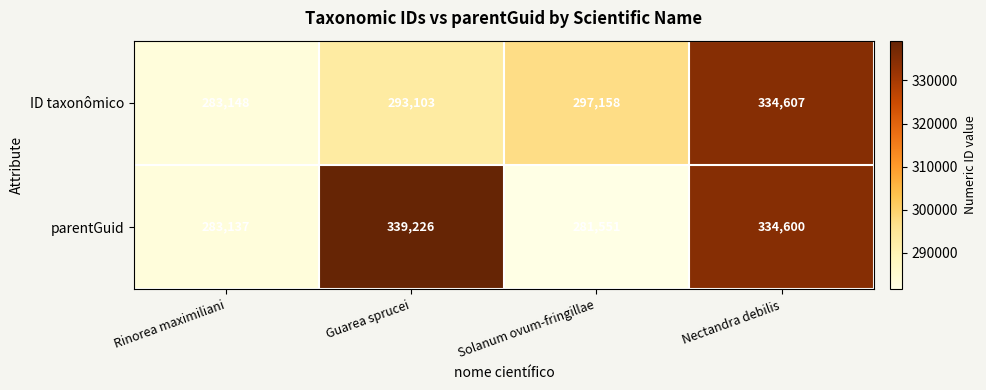

Which series has the widest spread of values?

parentGuid